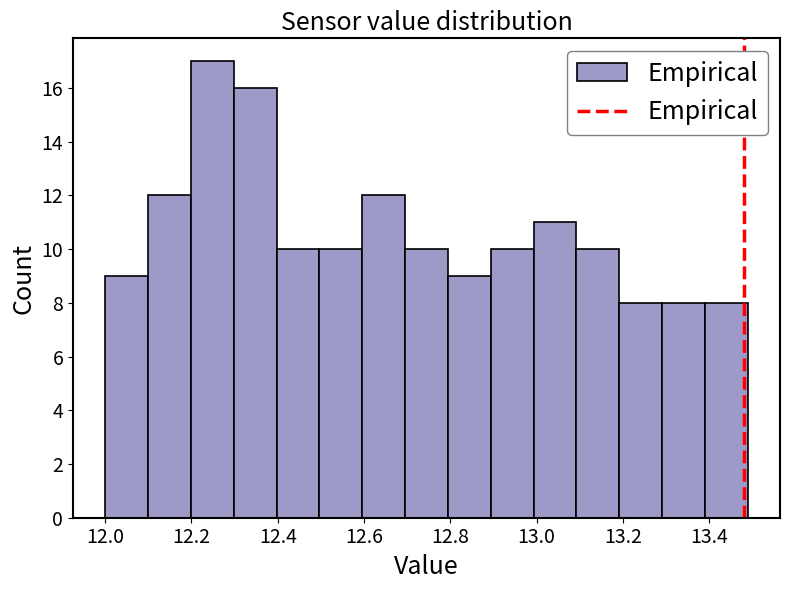

Reading left to right, list every bar in this chart as the range it spans on the x-axis followed by its height. Neither the bar edges nor the heights are printed on the chart, so give them approximately, as read against the axes.

12.0 to 12.1: 9
12.1 to 12.2: 12
12.2 to 12.3: 17
12.3 to 12.4: 16
12.4 to 12.5: 10
12.5 to 12.6: 10
12.6 to 12.7: 12
12.7 to 12.8: 10
12.8 to 12.9: 9
12.9 to 13.0: 10
13.0 to 13.1: 11
13.1 to 13.2: 10
13.2 to 13.3: 8
13.3 to 13.4: 8
13.4 to 13.5: 8